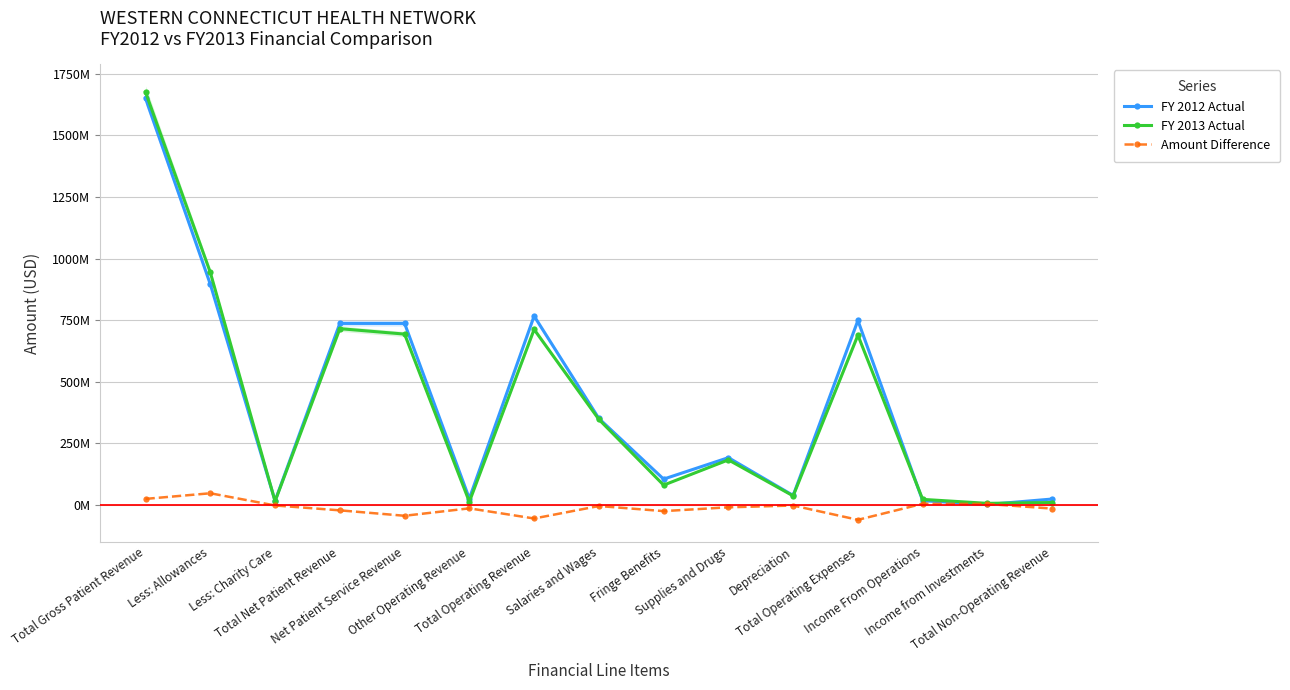

What is the label of the 6th point from the right?

Supplies and Drugs